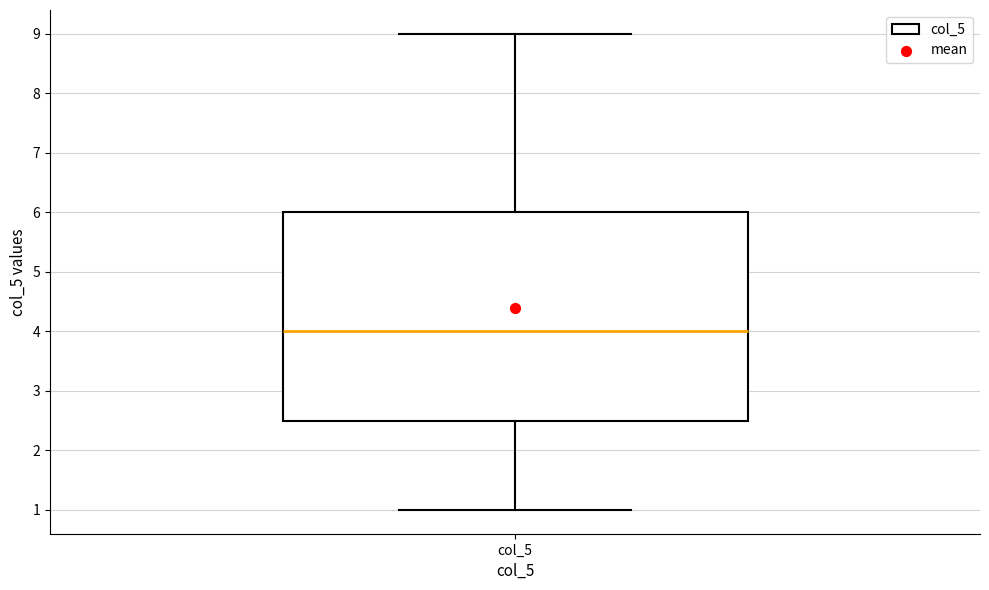

Read this box plot against the y-axis: the position of the median line, the range covered by the box, and the ends of both whiskers. The values are not printed on the chart, so give them approximately, as read against the axis.

median 4.0, box 2.5 to 6.0, whiskers 1.0 to 9.0